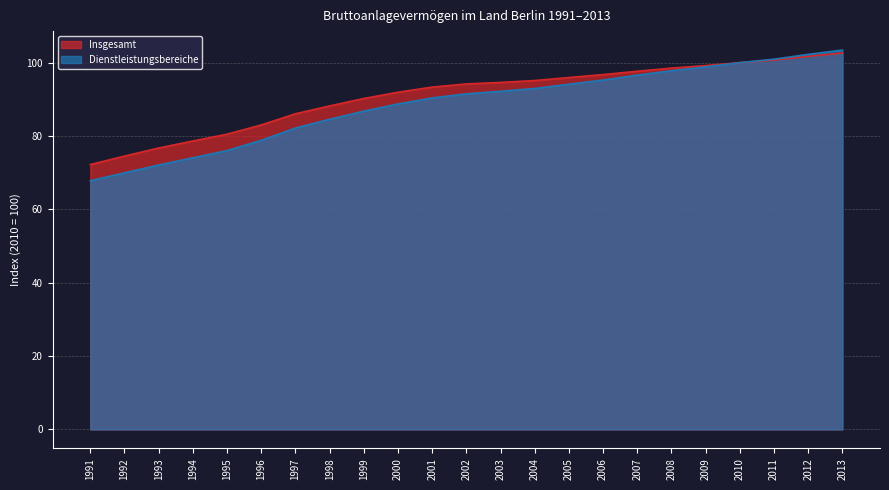

The value of Dienstleistungsbereiche at 2009 is 153.0. True or false?

False